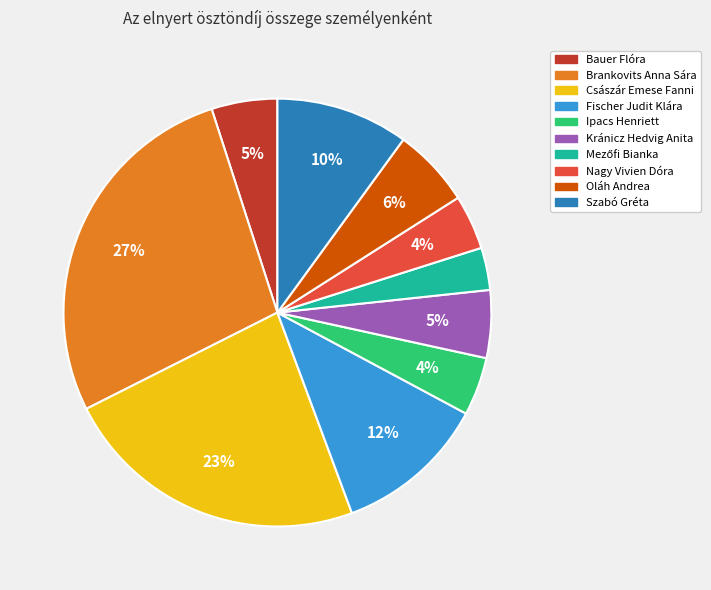

Do Bauer Flóra and Fischer Judit Klára together represent more than half of the pie?

No